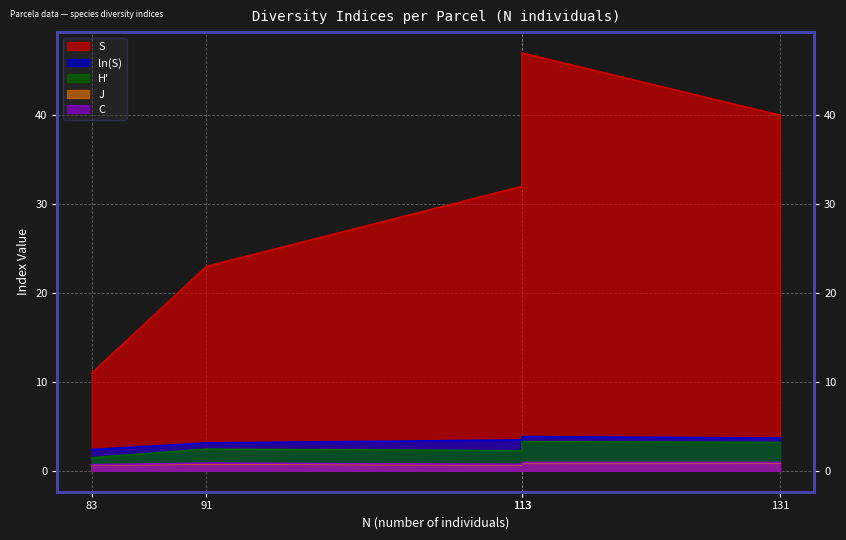

True or false: S and J cross at least once.

False